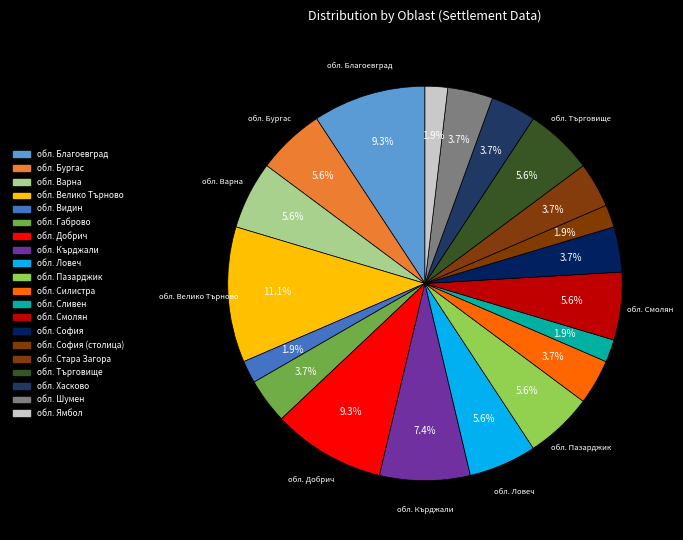

Count the number of slices in the pie.

20